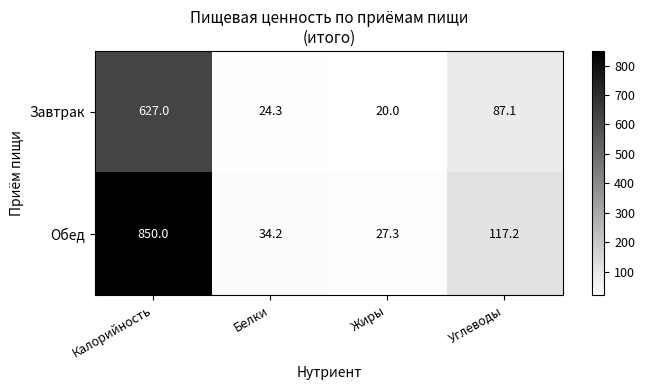

Where does the Обед series first go above 117?

Калорийность